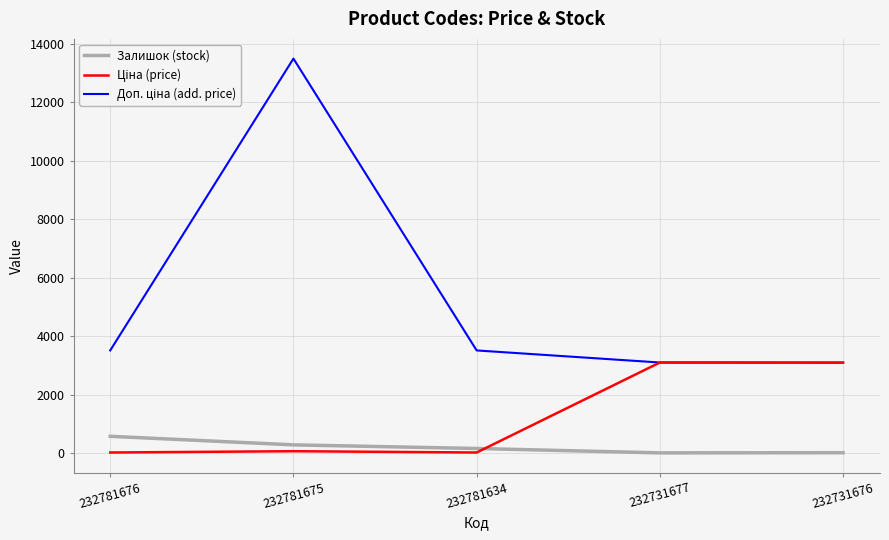

At which category is the sum across all series the highest?

232781675